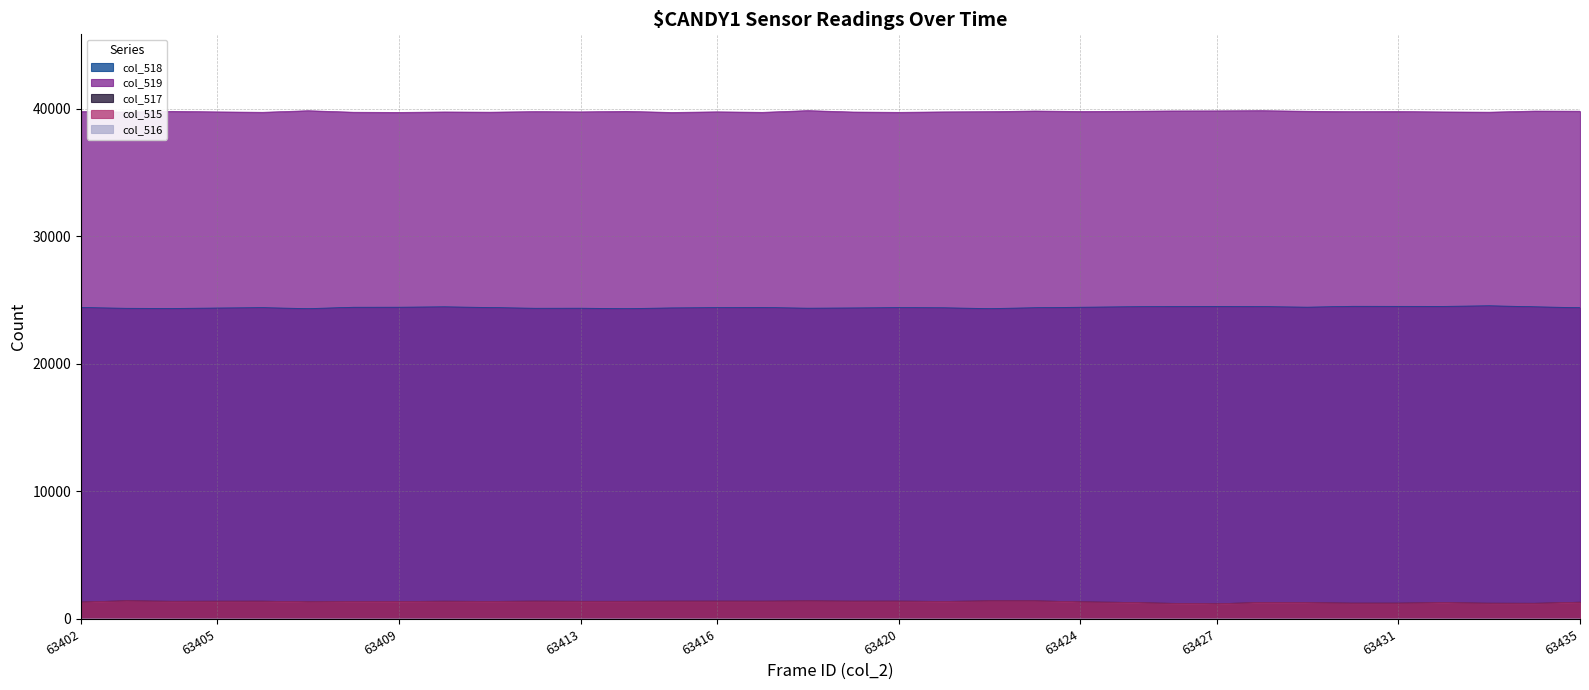

What is the difference between the col_516 values at 63426 and 63420?

1